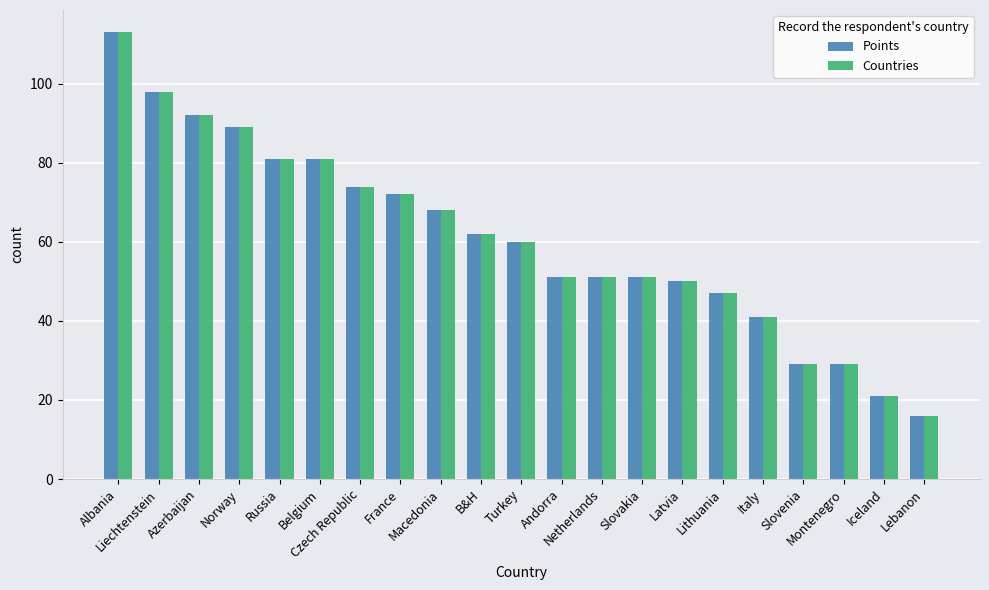

Where is Countries nearest to the value 64?

B&H